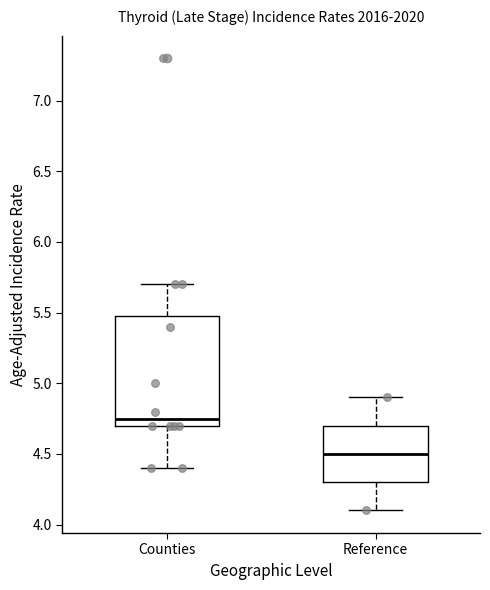

Comparing the boxes themselves (not the whiskers), which one is the tallest?

Counties